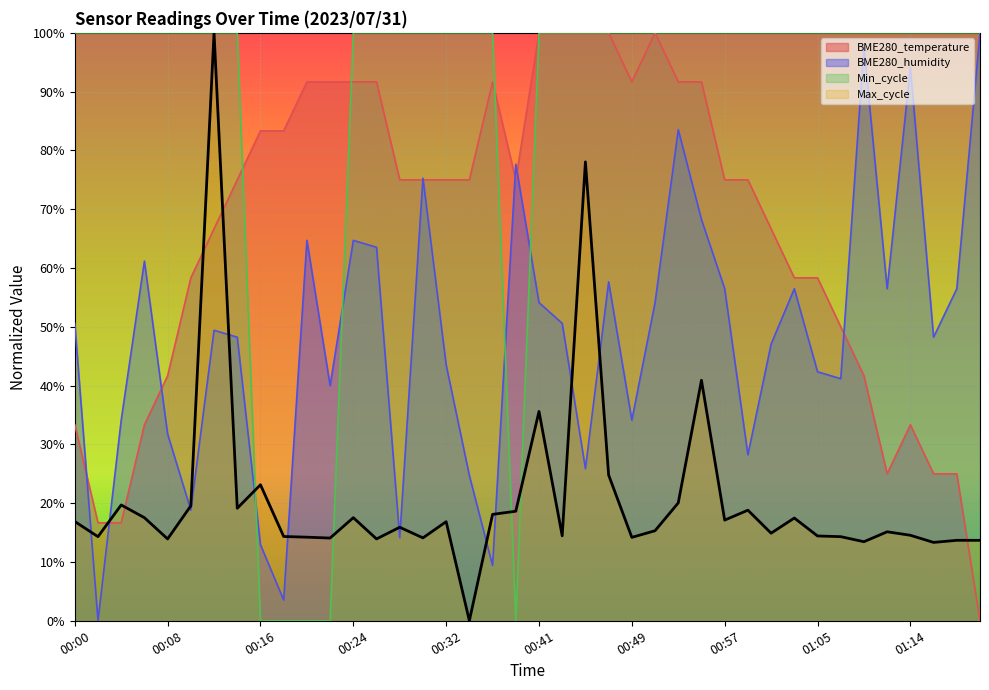

At which category does BME280_temperature reach its first local peak?

00:36